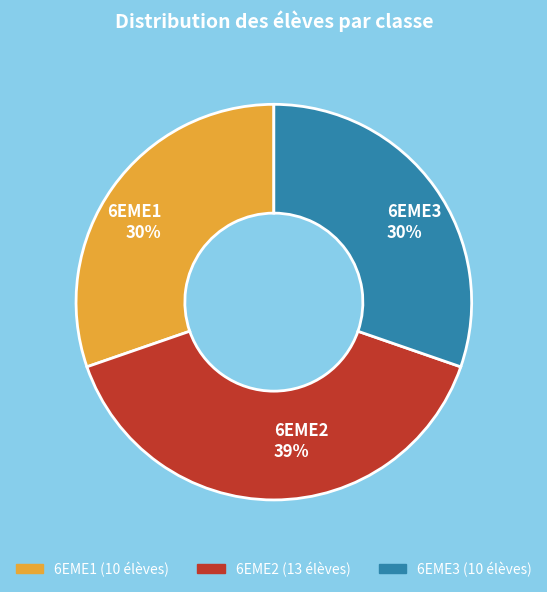

Combined, do 6EME2 and 6EME1 account for over 50%?

Yes